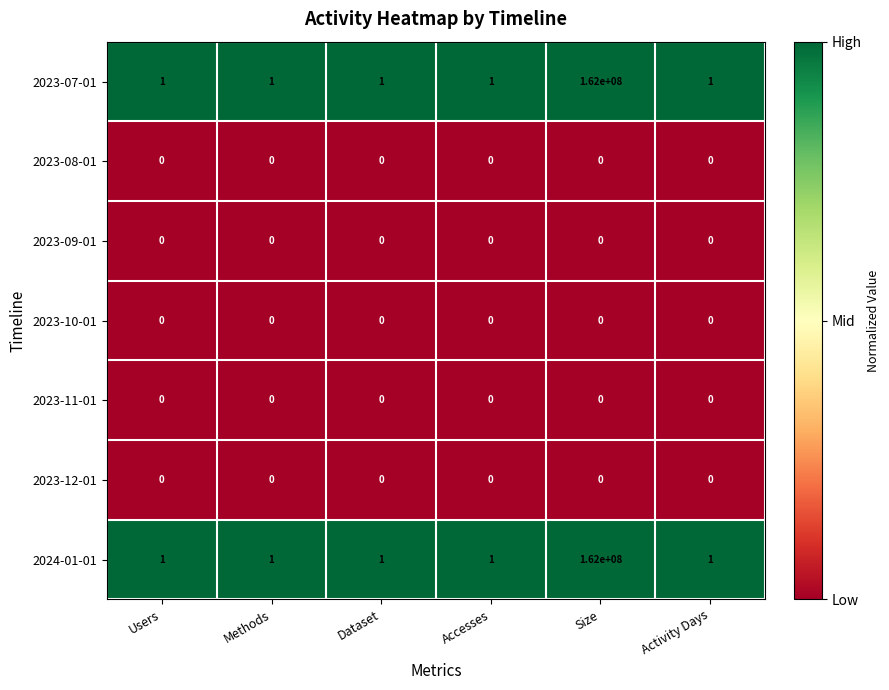

The value of 2023-10-01 at Dataset is 0. True or false?

True